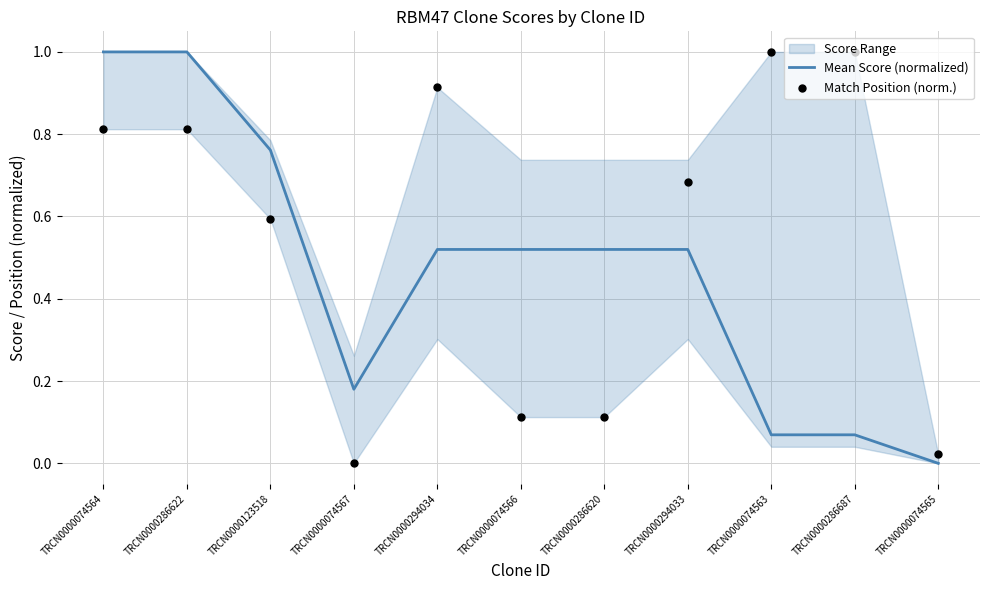

At how many categories does at least one series exceed 0?

11